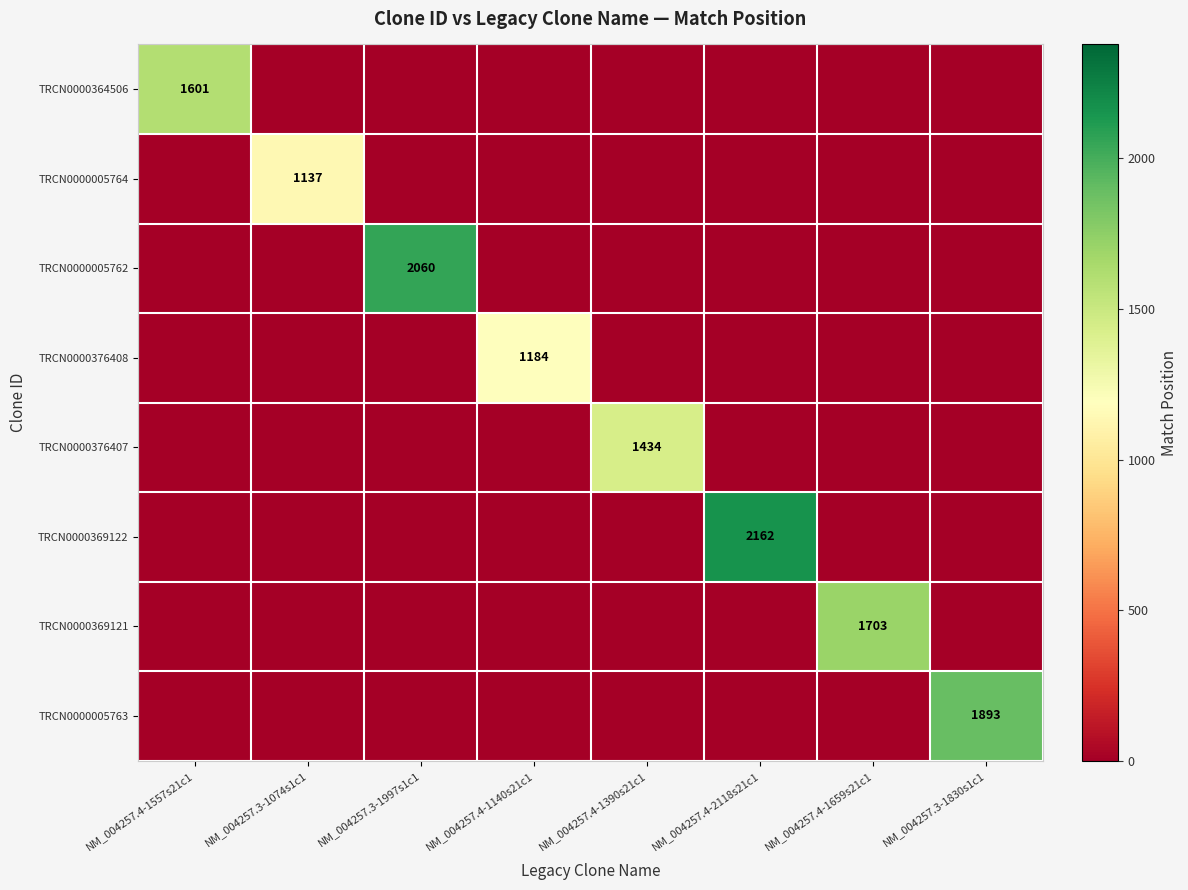

The value of TRCN0000376408 at NM_004257.4-1390s21c1 is -359. True or false?

False